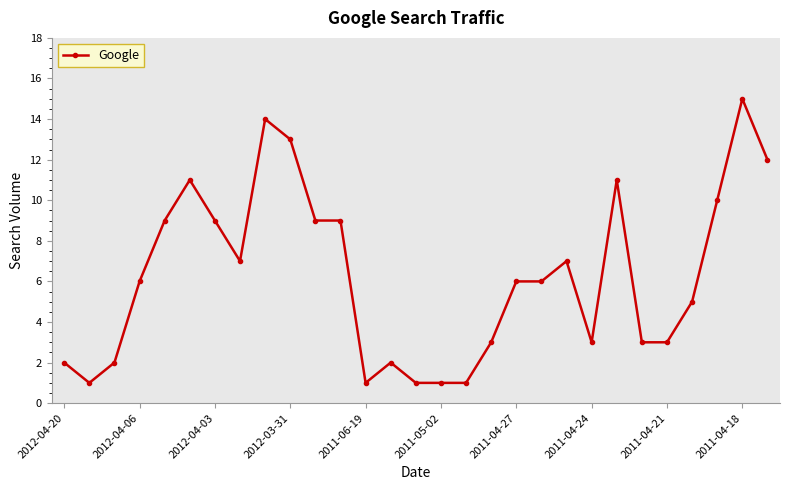

What is the value of the 27th point from the left?

10